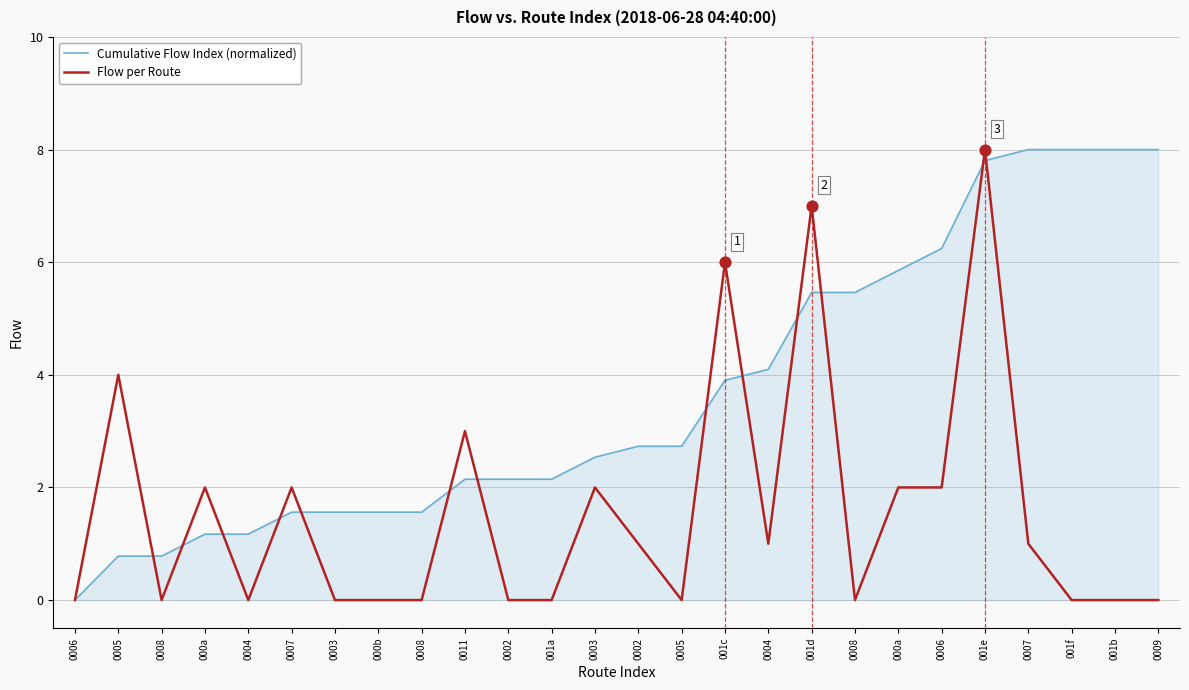

Is this an area chart (filled region under the line)?

Yes